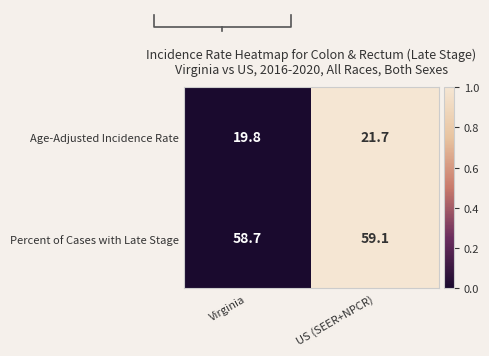

At which category is the sum across all series the highest?

US (SEER+NPCR)